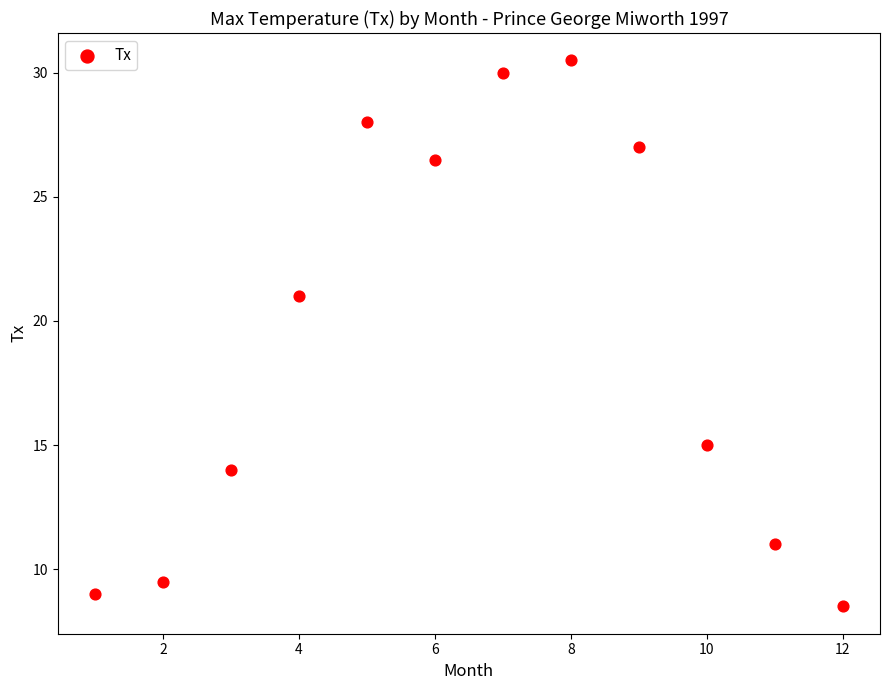

What is the average X value?

6.5